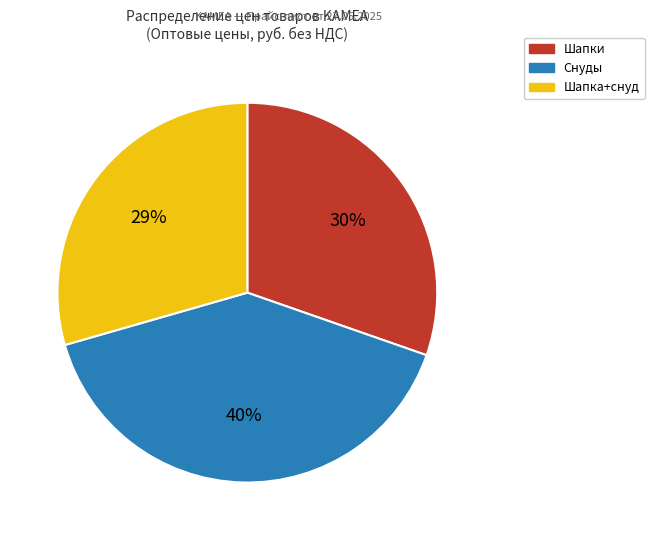

Is there a majority slice in this chart?

No